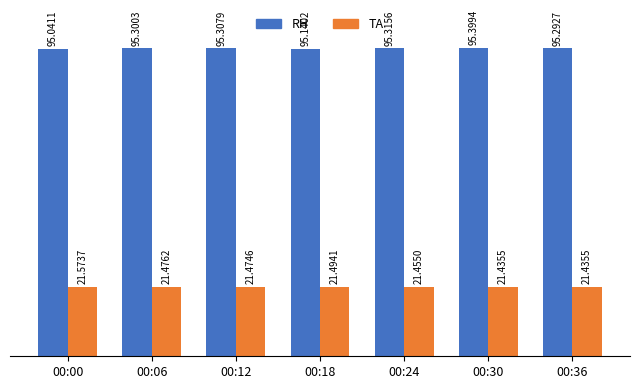

Reading left to right, what are all the values shown in this chart?

RH: 00:00=95.0	00:06=95.3	00:12=95.3	00:18=95.1	00:24=95.3	00:30=95.4	00:36=95.3
TA: 00:00=21.6	00:06=21.5	00:12=21.5	00:18=21.5	00:24=21.5	00:30=21.4	00:36=21.4